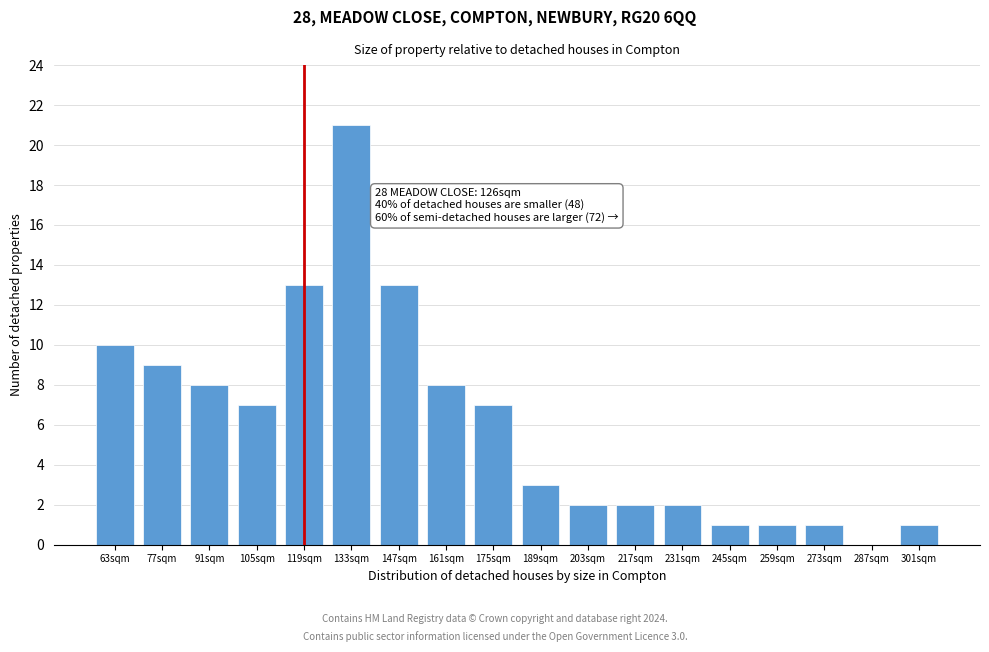

Reading right to left, what are all the values shown in this chart?

301sqm=1	287sqm=0	273sqm=1	259sqm=1	245sqm=1	231sqm=2	217sqm=2	203sqm=2	189sqm=3	175sqm=7	161sqm=8	147sqm=13	133sqm=21	119sqm=13	105sqm=7	91sqm=8	77sqm=9	63sqm=10